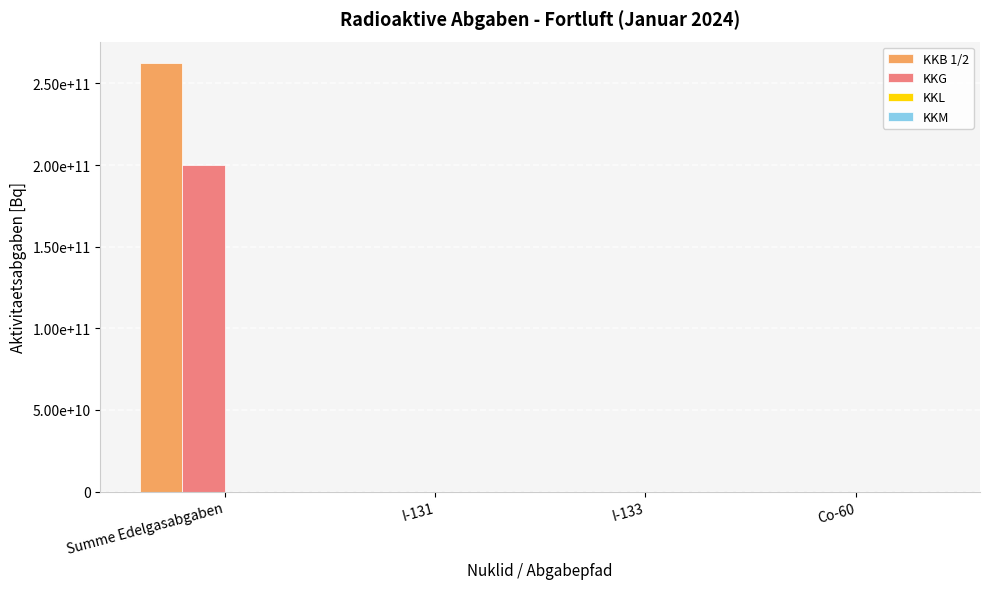

What is the maximum value shown in the chart?

262516129583.2